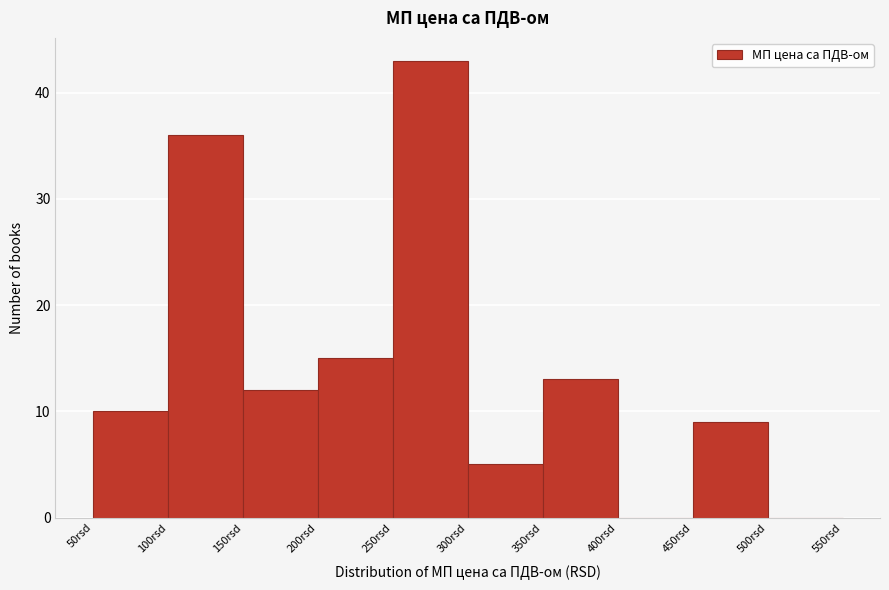

Reading left to right, transcribe this chart: for each bar, give the range it covers on the x-axis and its height. The values are not printed on the chart, so give them approximately, as read against the axis.

50 to 100: 10
100 to 150: 36
150 to 200: 12
200 to 250: 15
250 to 300: 43
300 to 350: 5
350 to 400: 13
400 to 450: 0
450 to 500: 9
500 to 550: 0